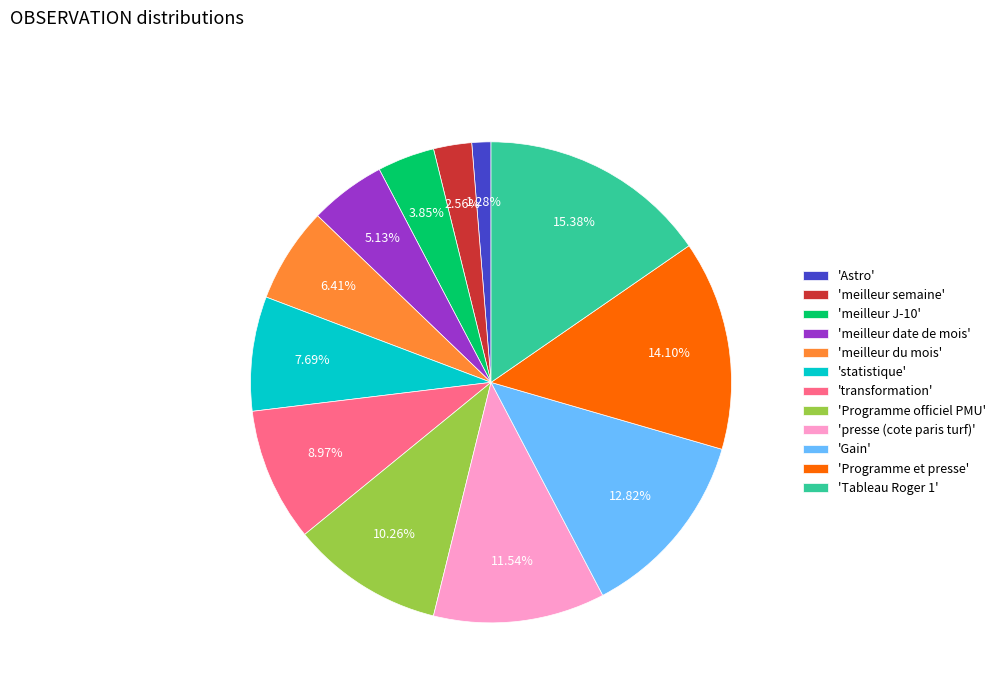

How many segments does this pie chart have?

12